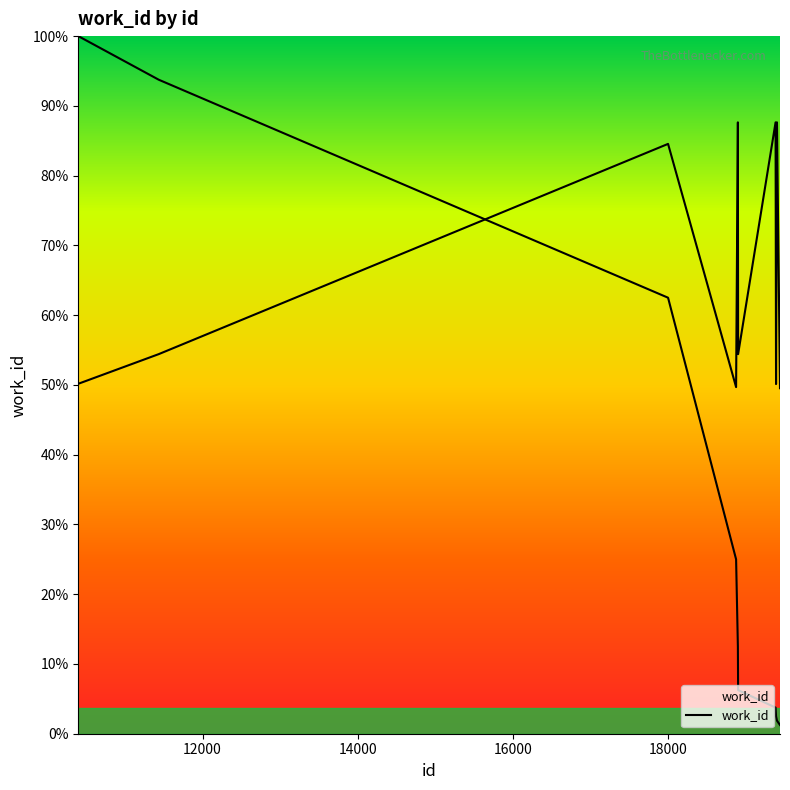

What is the sum of all values?

52463